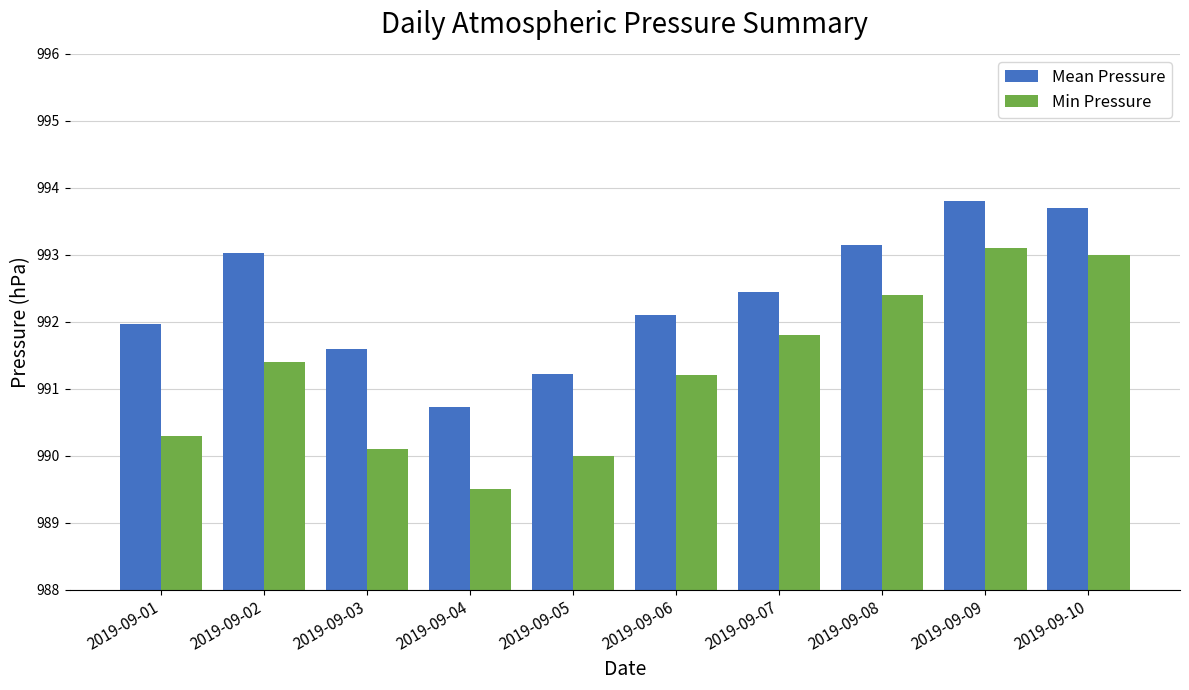

How many data points in Min Pressure are above 991?

6